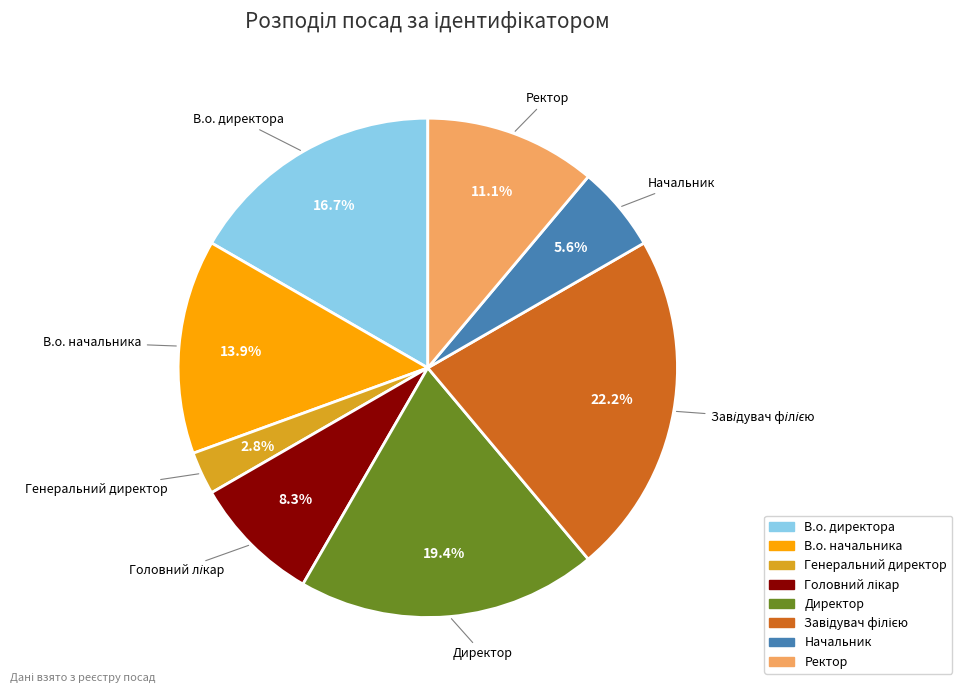

Approximately how many times larger is the value at В.о. директора compared to В.о. начальника?

1.2